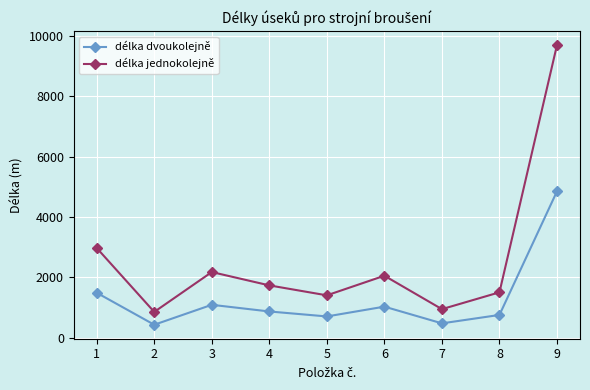

Reading right to left, transcribe all the data shown in this chart.

délka dvoukolejně: 9=4850	8=750	7=471	6=1025	5=700	4=865	3=1086	2=425	1=1485
délka jednokolejně: 9=9700	8=1500	7=942	6=2050	5=1400	4=1730	3=2172	2=850	1=2970